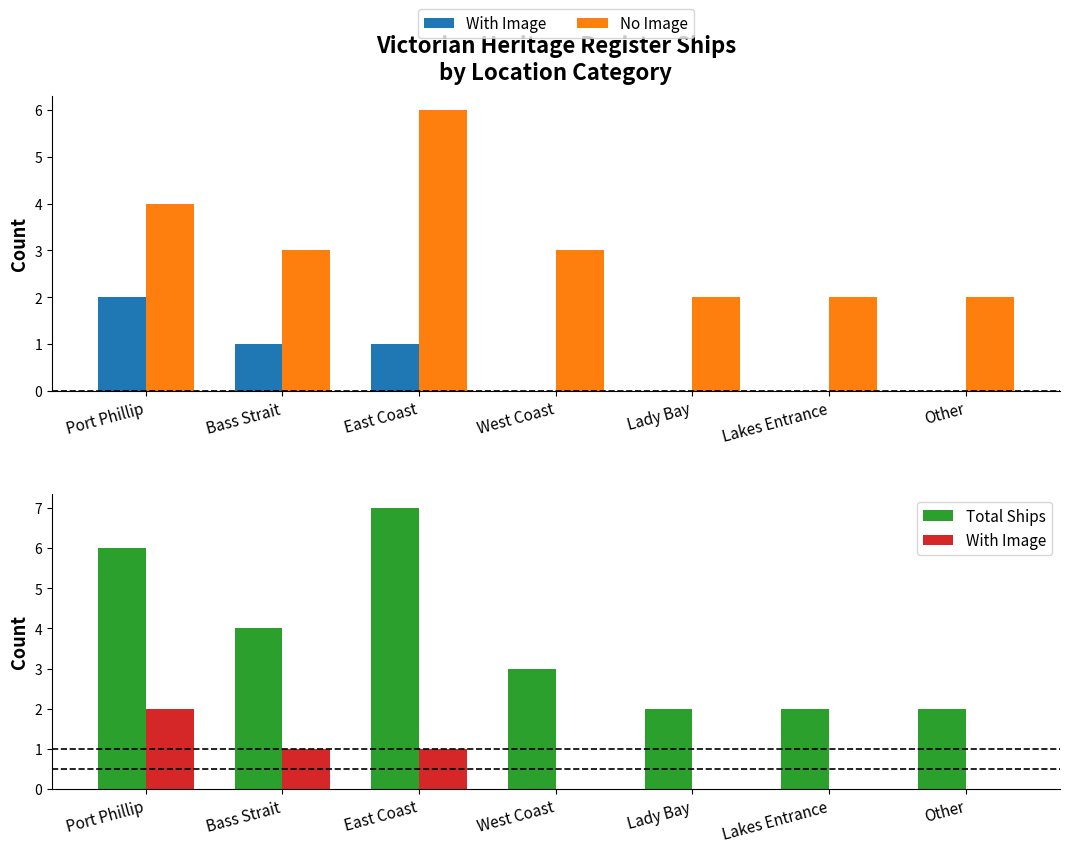

What is the maximum value shown in the chart?

7